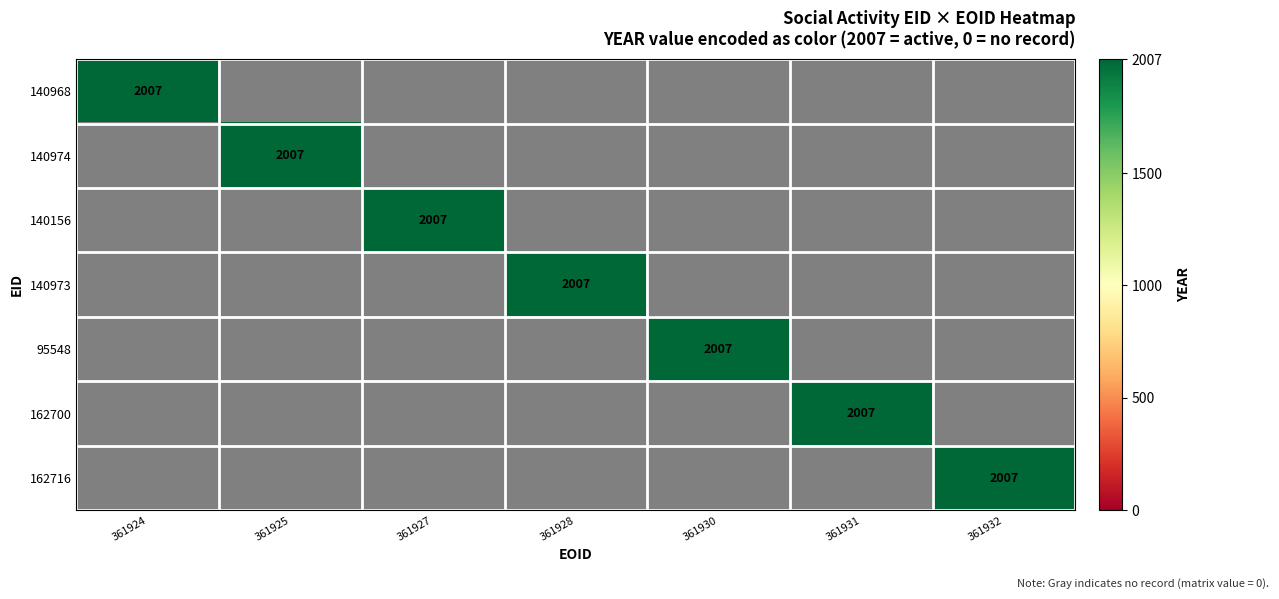

At how many categories does at least one series exceed 668?

7